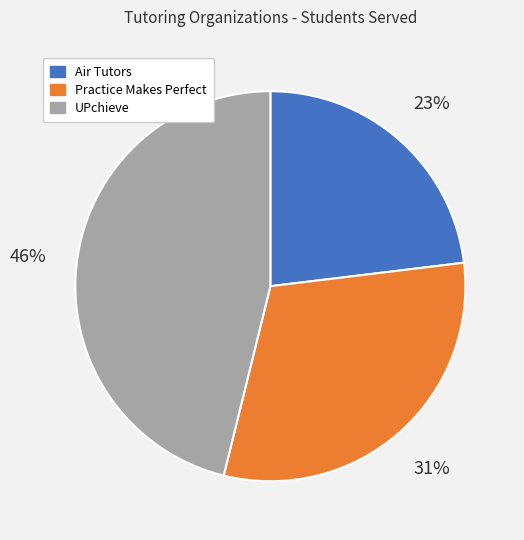

Does any single category account for the majority?

No